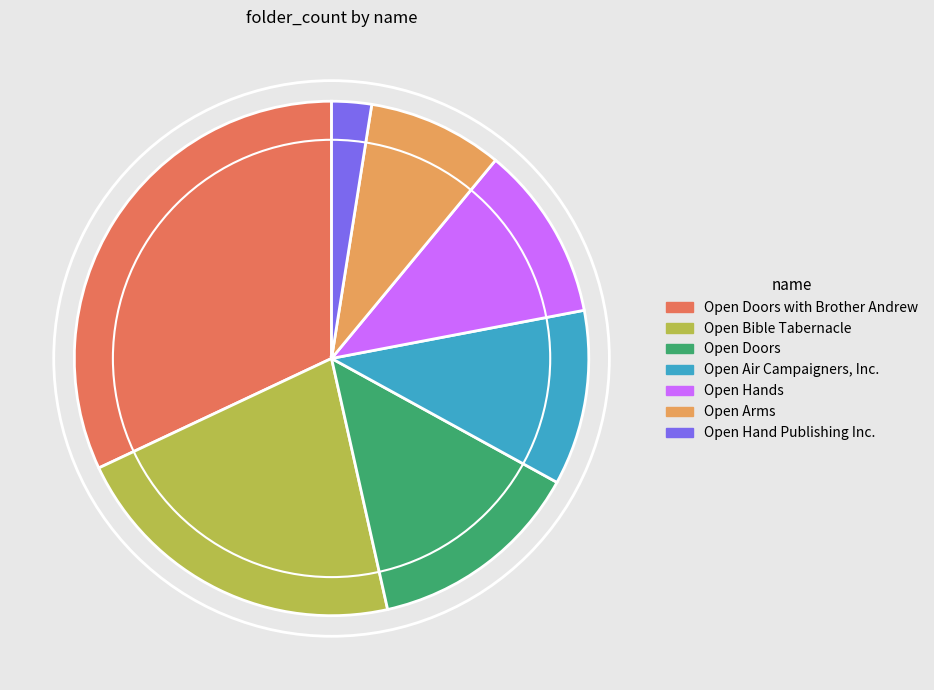

Which slice is the largest?

Open Doors with Brother Andrew